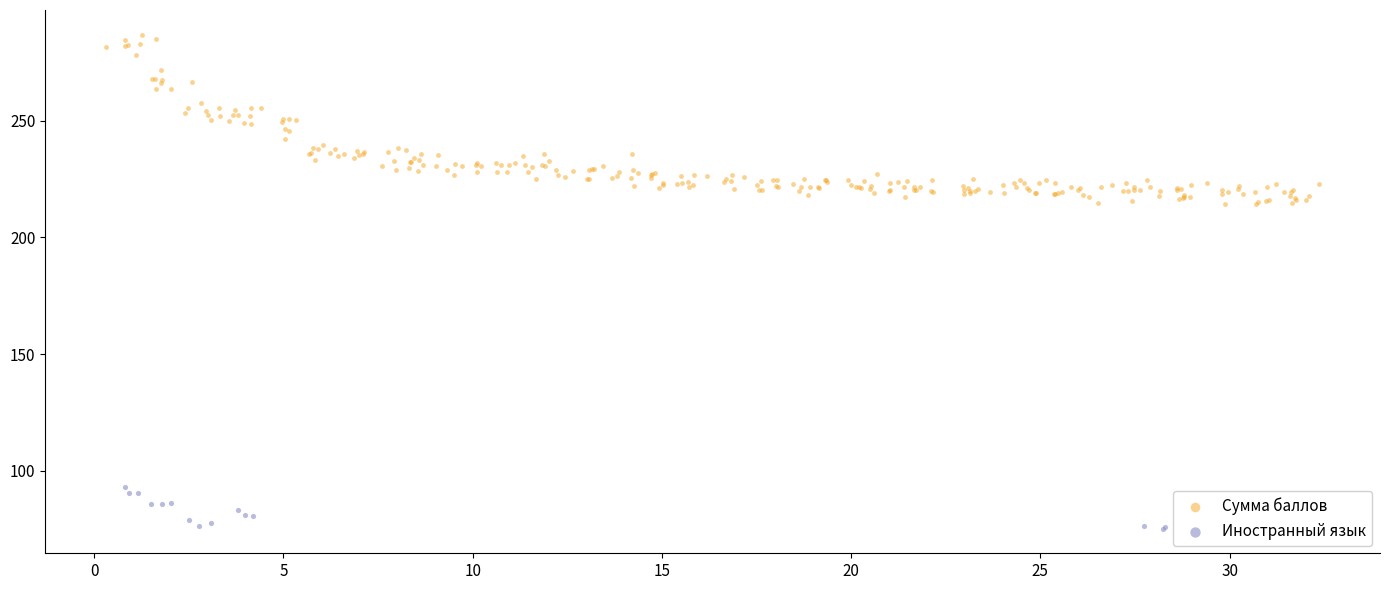

What are all the series names shown in the legend?

Сумма баллов, Иностранный язык